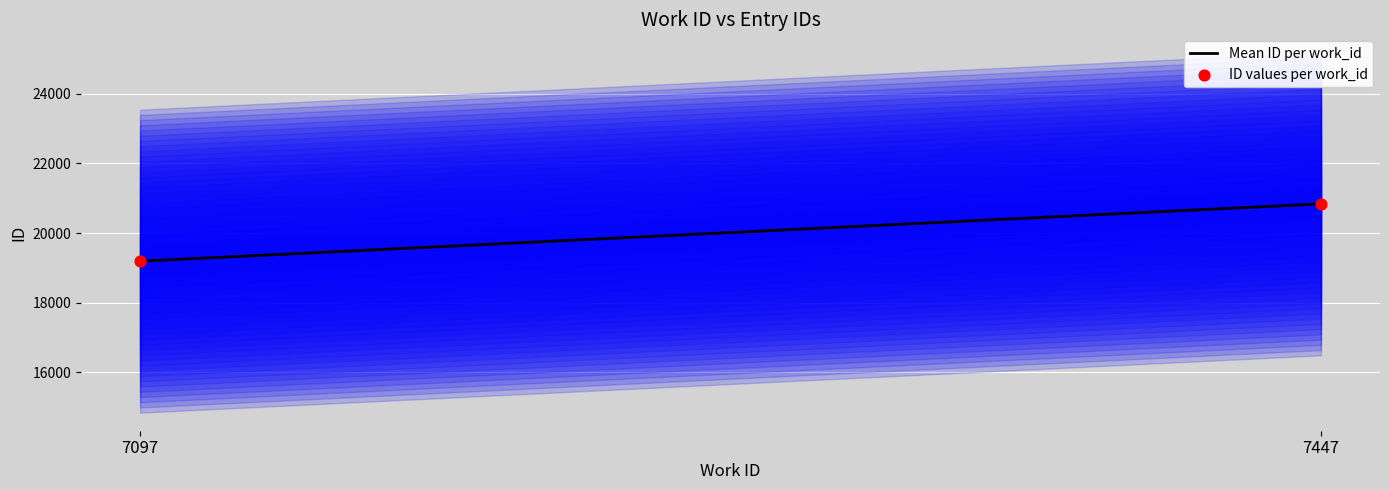

What is the range of Y values (max minus min)?

1646.7